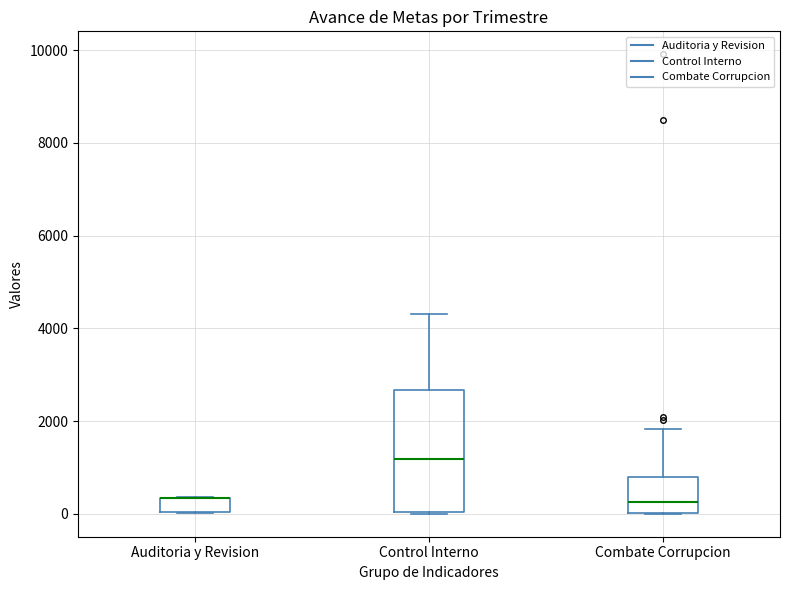

Which box is the tallest, from its lower edge to its upper edge?

Control Interno